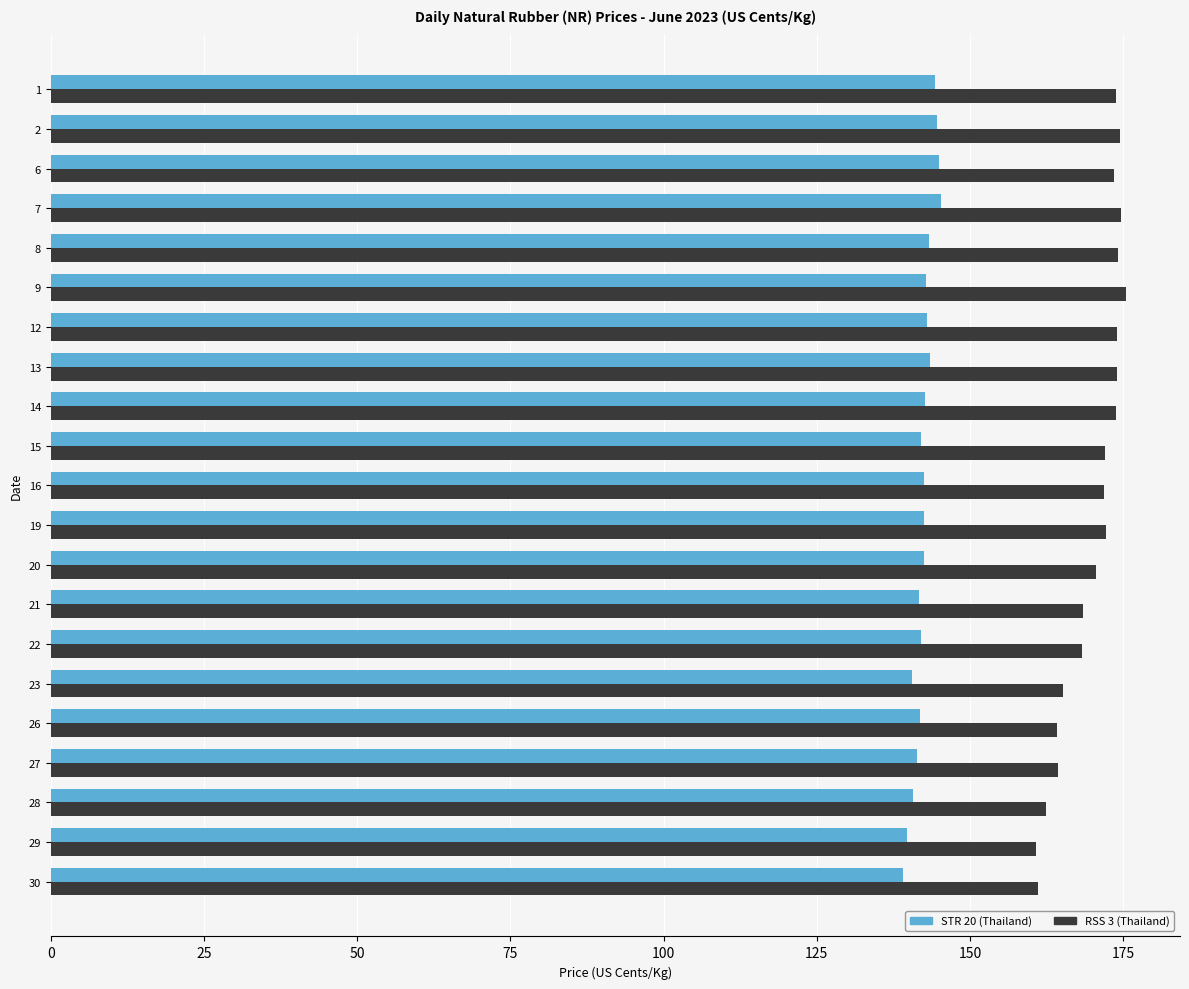

What is the average value of the STR 20 (Thailand) series?

142.4